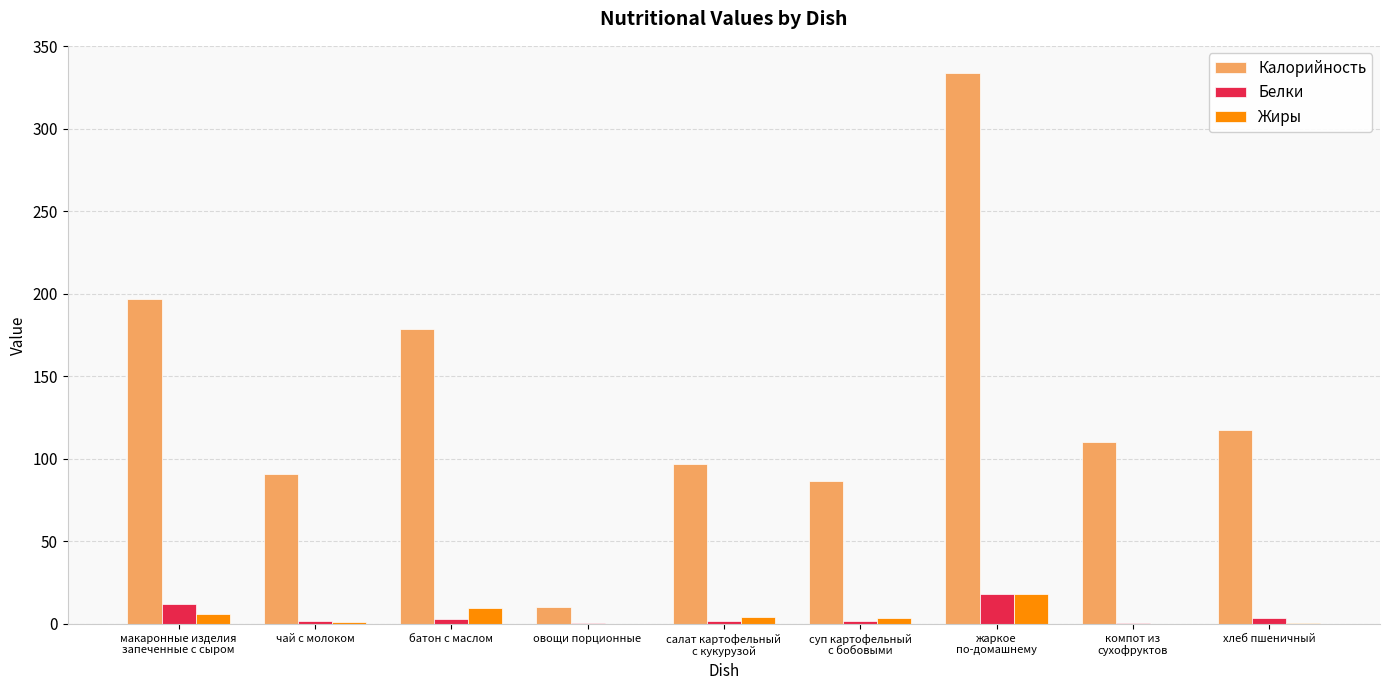

True or false: Жиры has a value of 9.4 at батон с маслом.

True